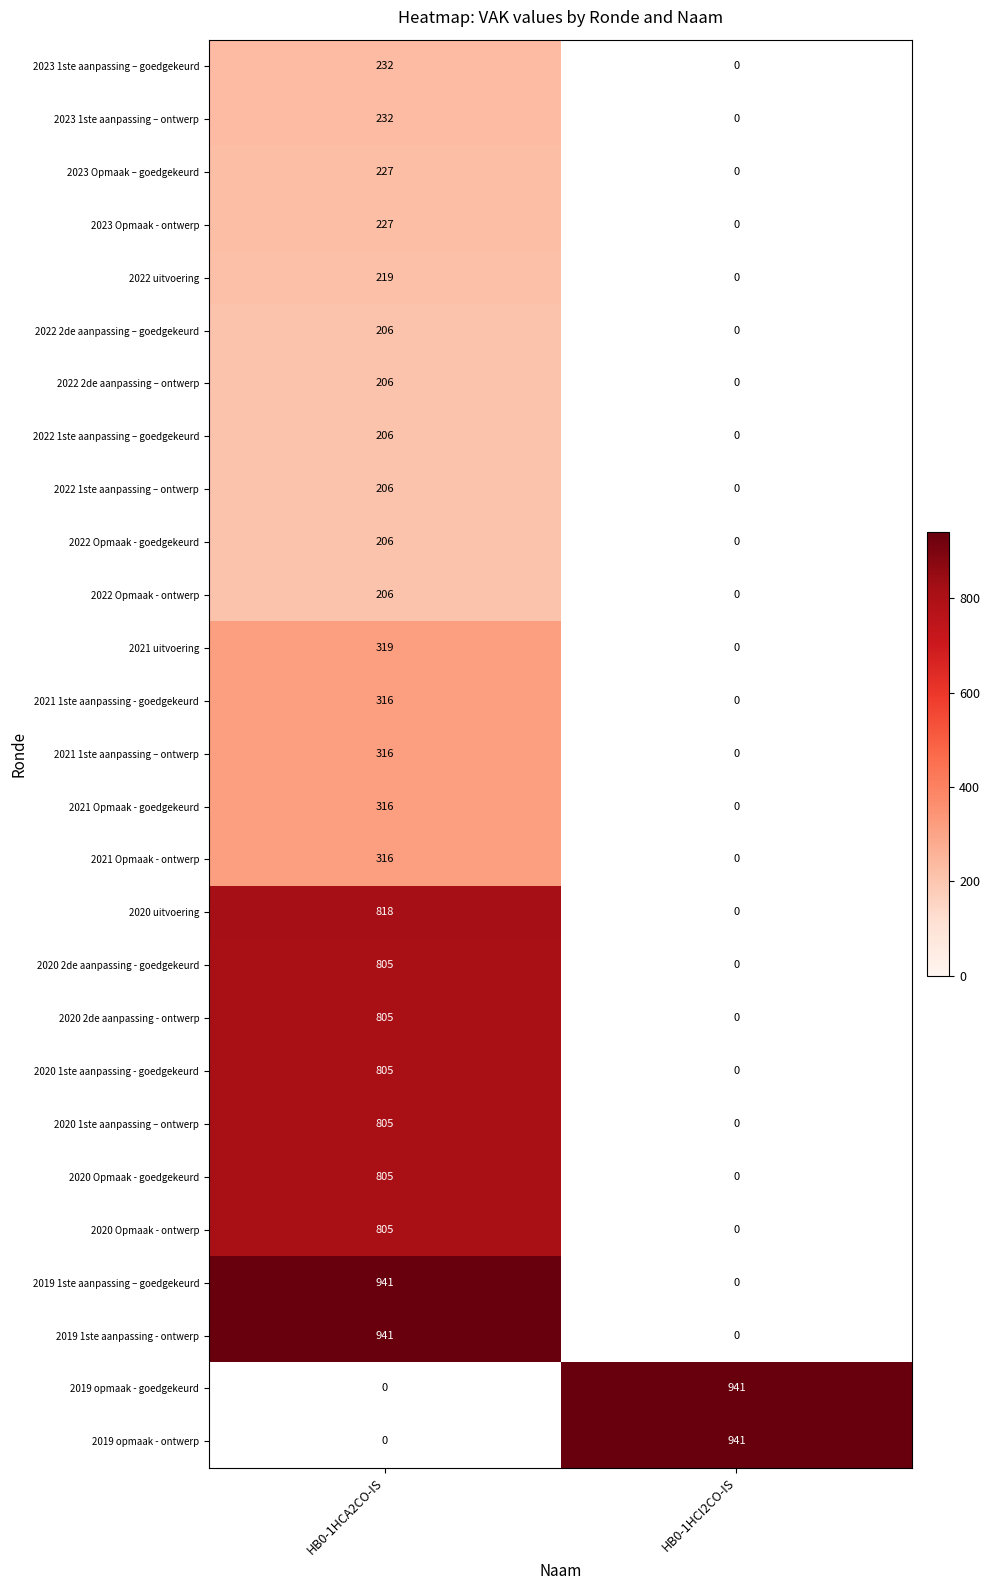

True or false: 2020 1ste aanpassing - goedgekeurd has a value of 805 at HB0-1HCA2CO-IS.

True